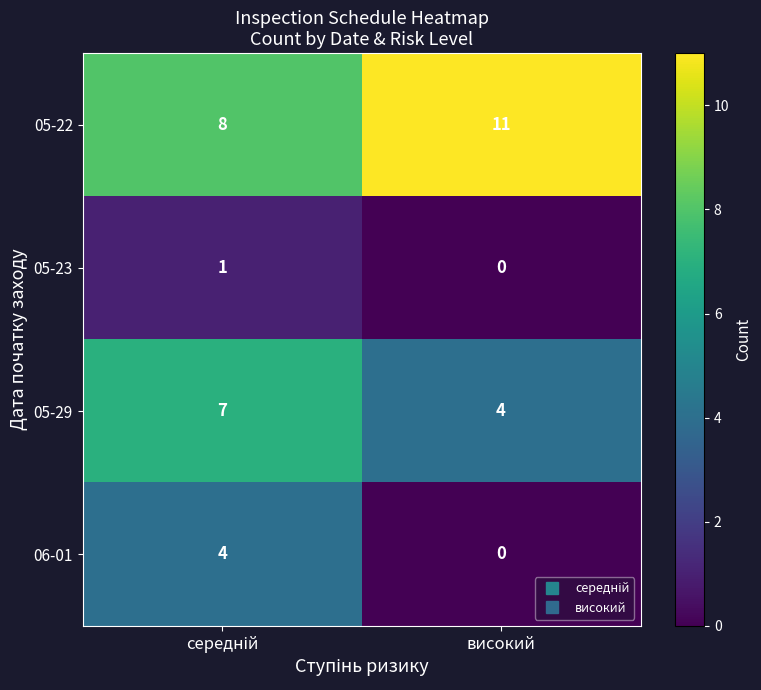

What is the sum of all 05-29 values?

11